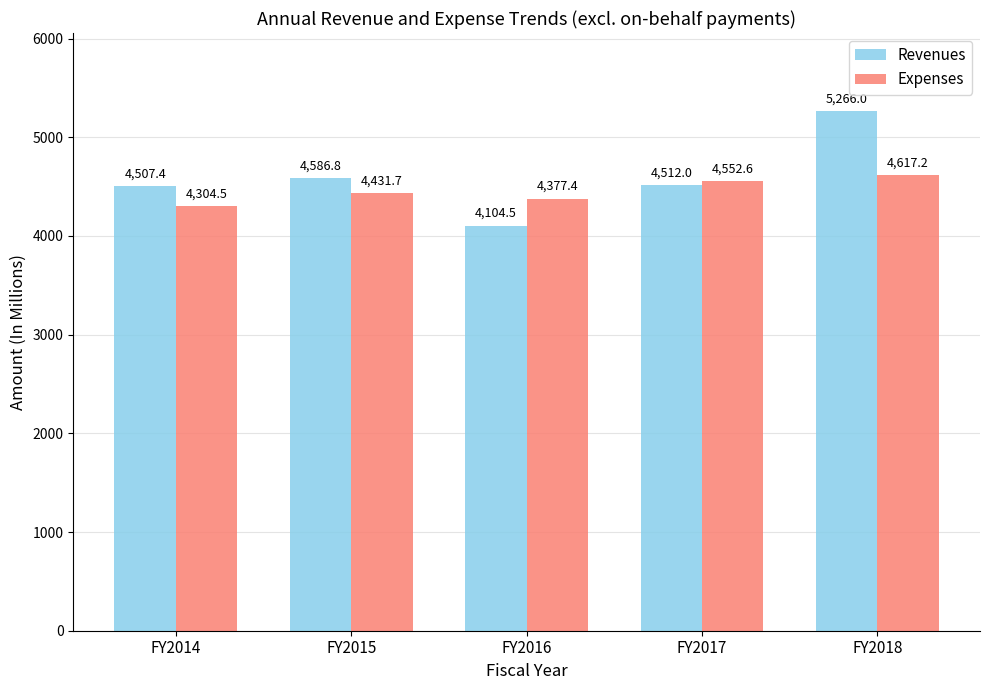

What is the value of the Expenses bar at the 3rd from the left?

4377.4